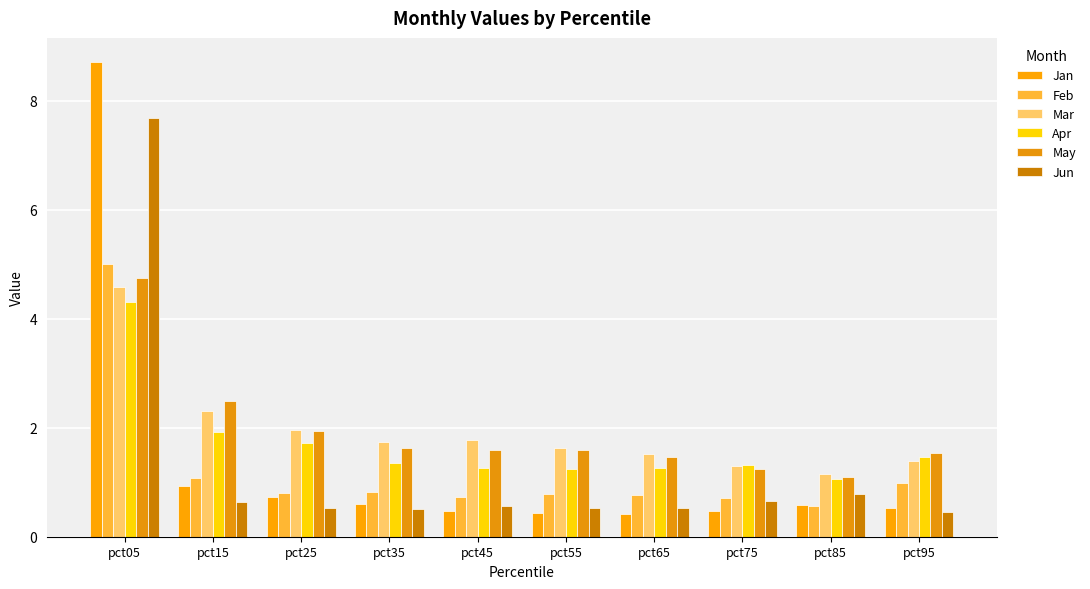

How many groups of bars are there?

10